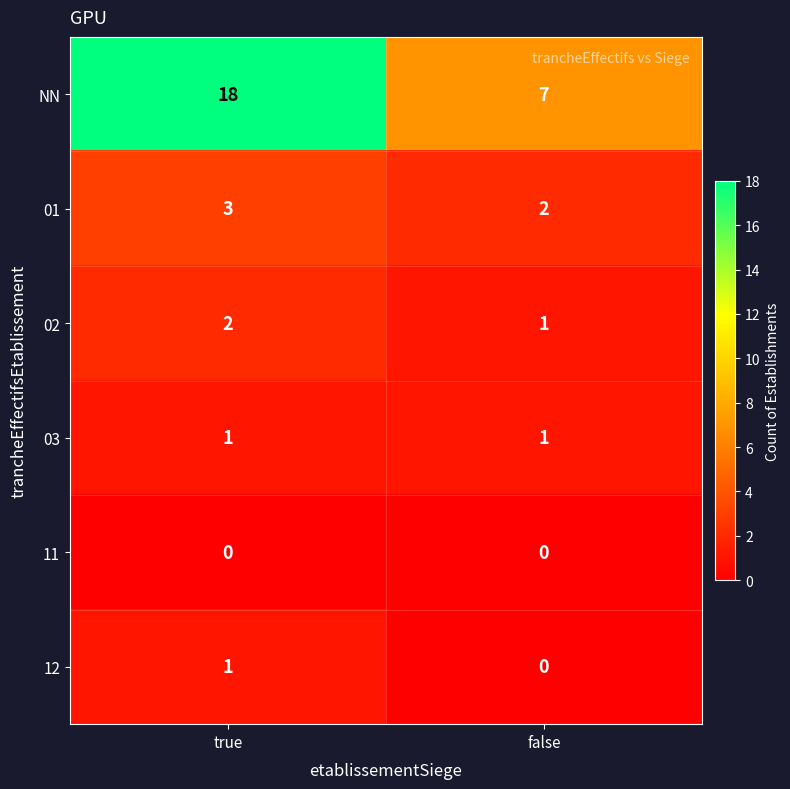

Which category has the highest value in the 01 series?

true